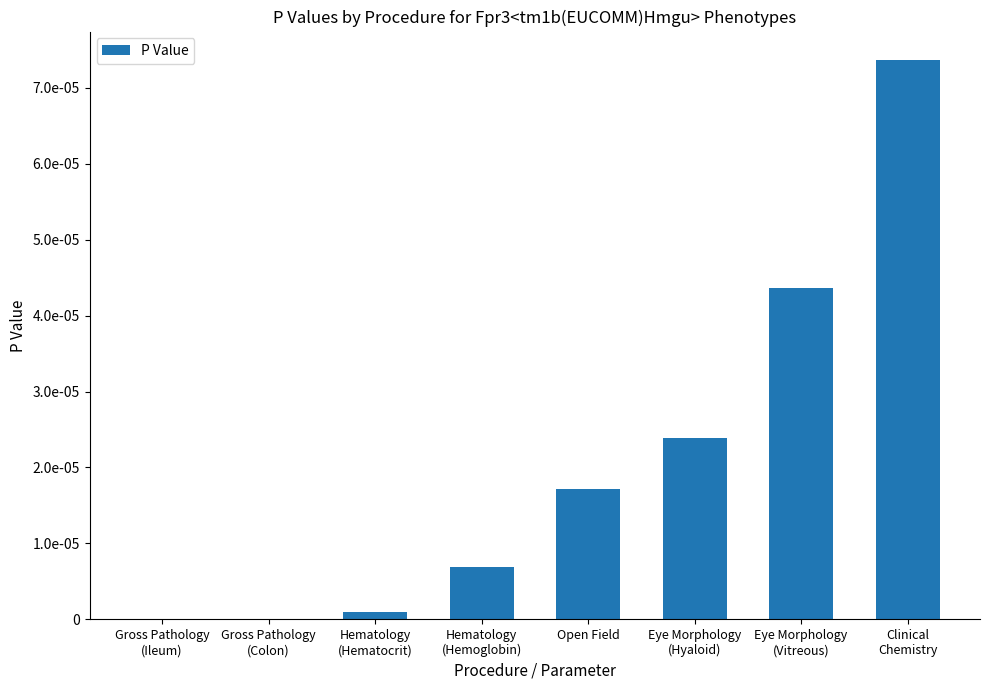

How many bars are there in total?

8